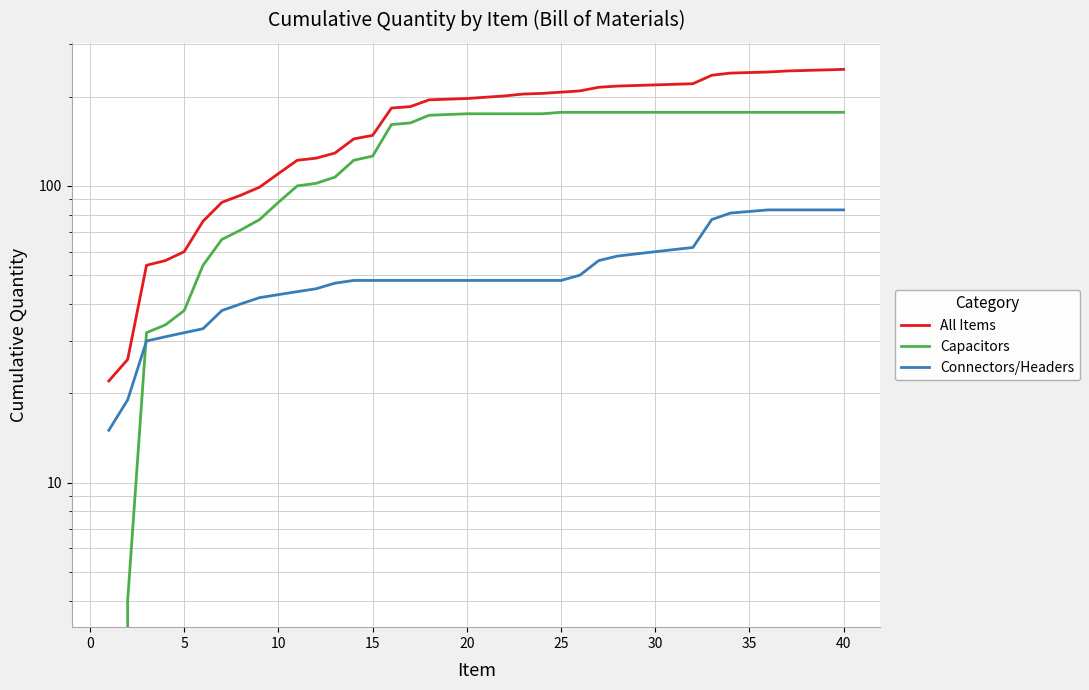

What is the sum of all All Items values?

6783